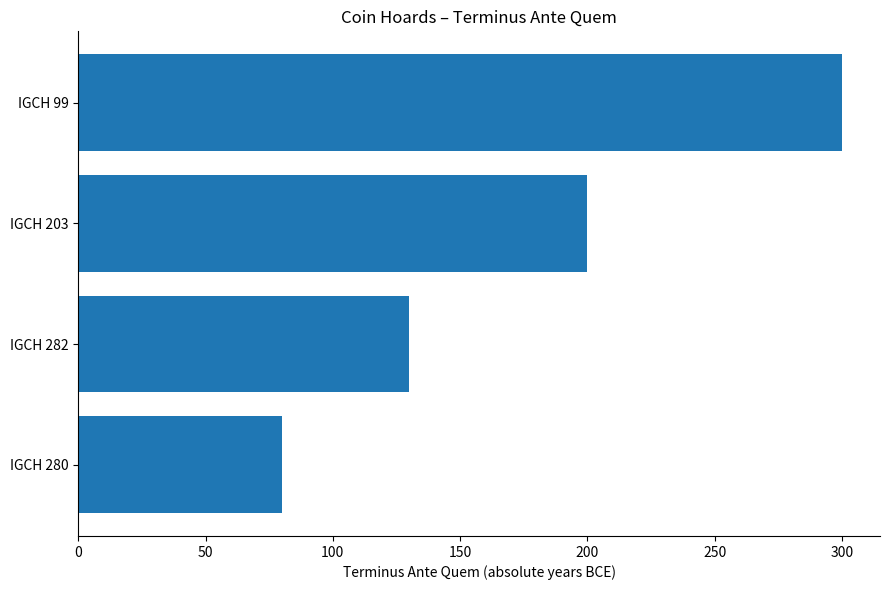

What is the smallest value displayed?

80